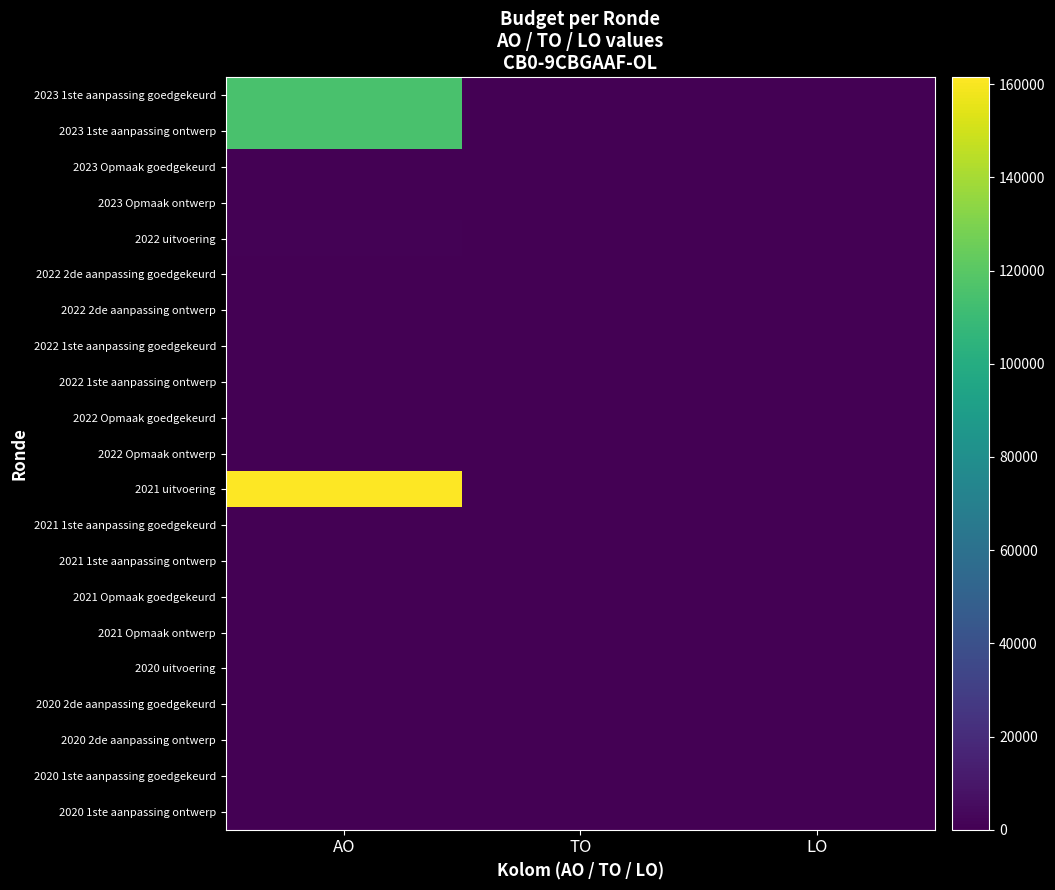

Which has a higher value, LO or AO?

AO